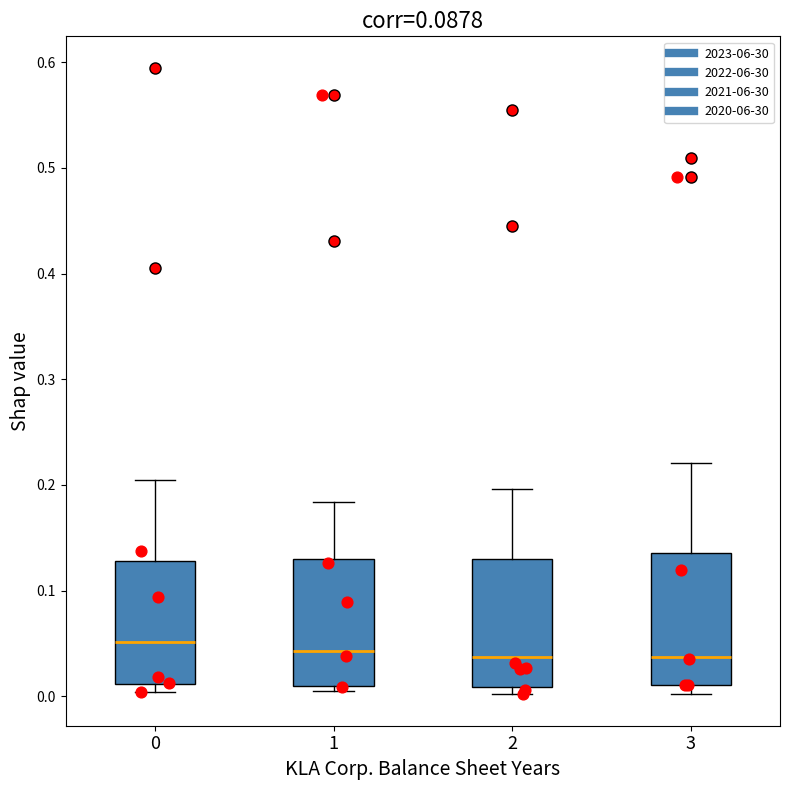

Reading left to right, transcribe this box plot: for each box, give where its median line is, the range the box spans, and where its two whiskers end, as read against the y-axis. The values are not printed on the chart, so give them approximately, as read against the axis.

0: median 0.05, box 0.01 to 0.13, whiskers 0.00 to 0.20
1: median 0.04, box 0.01 to 0.13, whiskers 0.01 (just below the box's lower edge) to 0.18
2: median 0.04, box 0.01 to 0.13, whiskers 0.00 to 0.20
3: median 0.04, box 0.01 to 0.14, whiskers 0.00 to 0.22